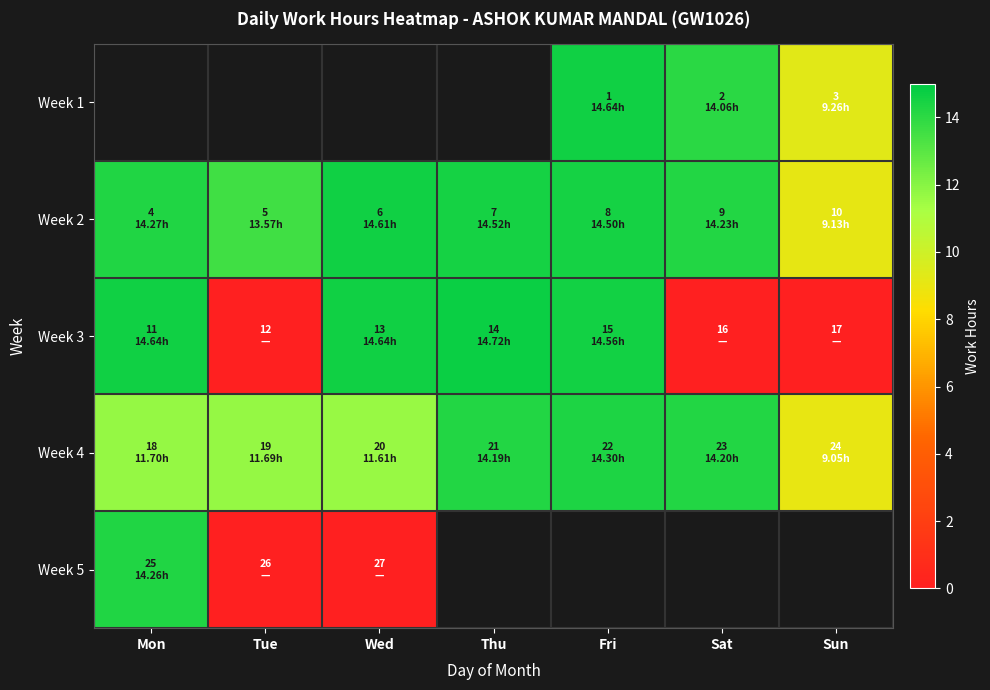

What is the greatest value displayed?

14.7